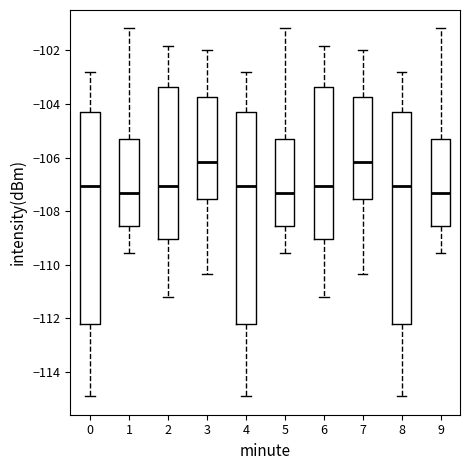

Reading left to right, read every box against the y-axis: the position of its median line, the range the box covers, and the ends of its whiskers. The values are not printed on the chart, so give them approximately, as read against the axis.

0: median -107.0, box -112.2 to -104.2, whiskers -115.0 to -102.8
1: median -107.4, box -108.6 to -105.2, whiskers -109.6 to -101.2
2: median -107.0, box -109.0 to -103.4, whiskers -111.2 to -101.8
3: median -106.2, box -107.6 to -103.8, whiskers -110.4 to -102.0
4: median -107.0, box -112.2 to -104.2, whiskers -115.0 to -102.8
5: median -107.4, box -108.6 to -105.2, whiskers -109.6 to -101.2
6: median -107.0, box -109.0 to -103.4, whiskers -111.2 to -101.8
7: median -106.2, box -107.6 to -103.8, whiskers -110.4 to -102.0
8: median -107.0, box -112.2 to -104.2, whiskers -115.0 to -102.8
9: median -107.4, box -108.6 to -105.2, whiskers -109.6 to -101.2